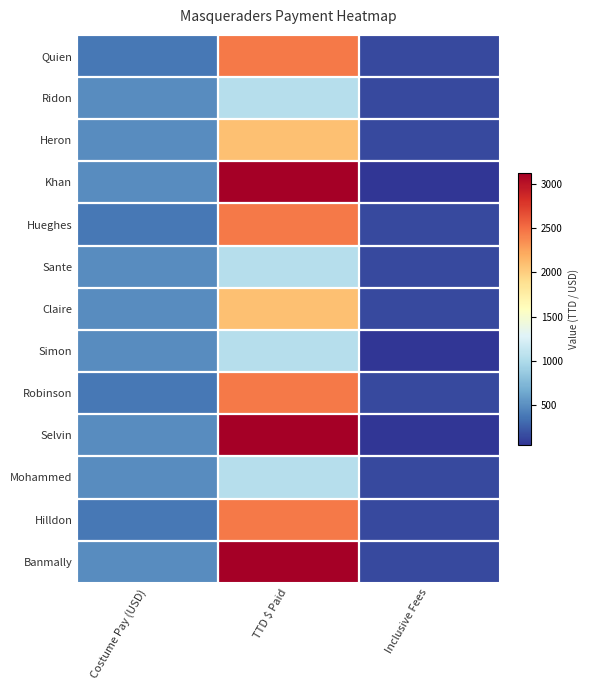

Reading left to right, extract all data points from this chart.

Quien: Costume Pay (USD)=382.5	TTD $ Paid=2448.0	Inclusive Fees=150.0
Ridon: Costume Pay (USD)=488.8	TTD $ Paid=1042.7	Inclusive Fees=150.0
Heron: Costume Pay (USD)=488.8	TTD $ Paid=2085.3	Inclusive Fees=150.0
Khan: Costume Pay (USD)=488.8	TTD $ Paid=3128.0	Inclusive Fees=50.0
Hueghes: Costume Pay (USD)=382.5	TTD $ Paid=2448.0	Inclusive Fees=150.0
Sante: Costume Pay (USD)=488.8	TTD $ Paid=1042.7	Inclusive Fees=150.0
Claire: Costume Pay (USD)=488.8	TTD $ Paid=2085.3	Inclusive Fees=150.0
Simon: Costume Pay (USD)=488.8	TTD $ Paid=1042.7	Inclusive Fees=50.0
Robinson: Costume Pay (USD)=382.5	TTD $ Paid=2448.0	Inclusive Fees=150.0
Selvin: Costume Pay (USD)=488.8	TTD $ Paid=3128.0	Inclusive Fees=50.0
Mohammed: Costume Pay (USD)=488.8	TTD $ Paid=1042.7	Inclusive Fees=150.0
Hilldon: Costume Pay (USD)=382.5	TTD $ Paid=2448.0	Inclusive Fees=150.0
Banmally: Costume Pay (USD)=488.8	TTD $ Paid=3128.0	Inclusive Fees=150.0